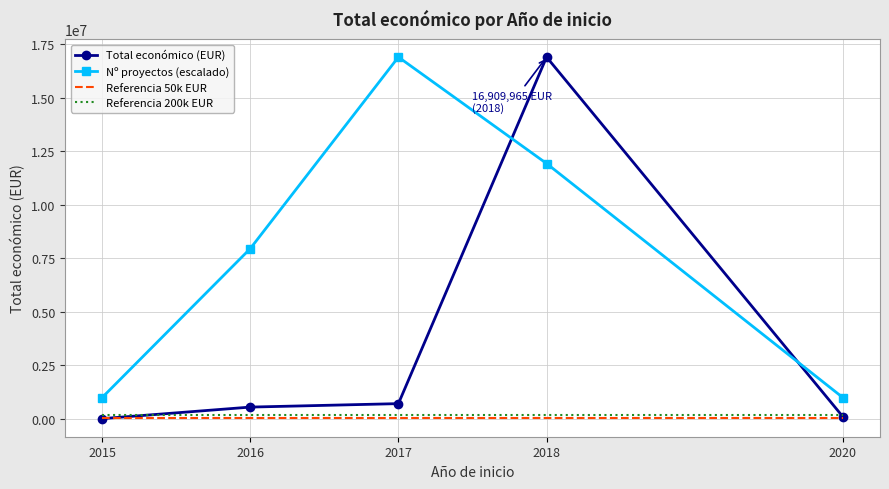

True or false: Referencia 50k EUR and Referencia 200k EUR intersect in this chart.

False